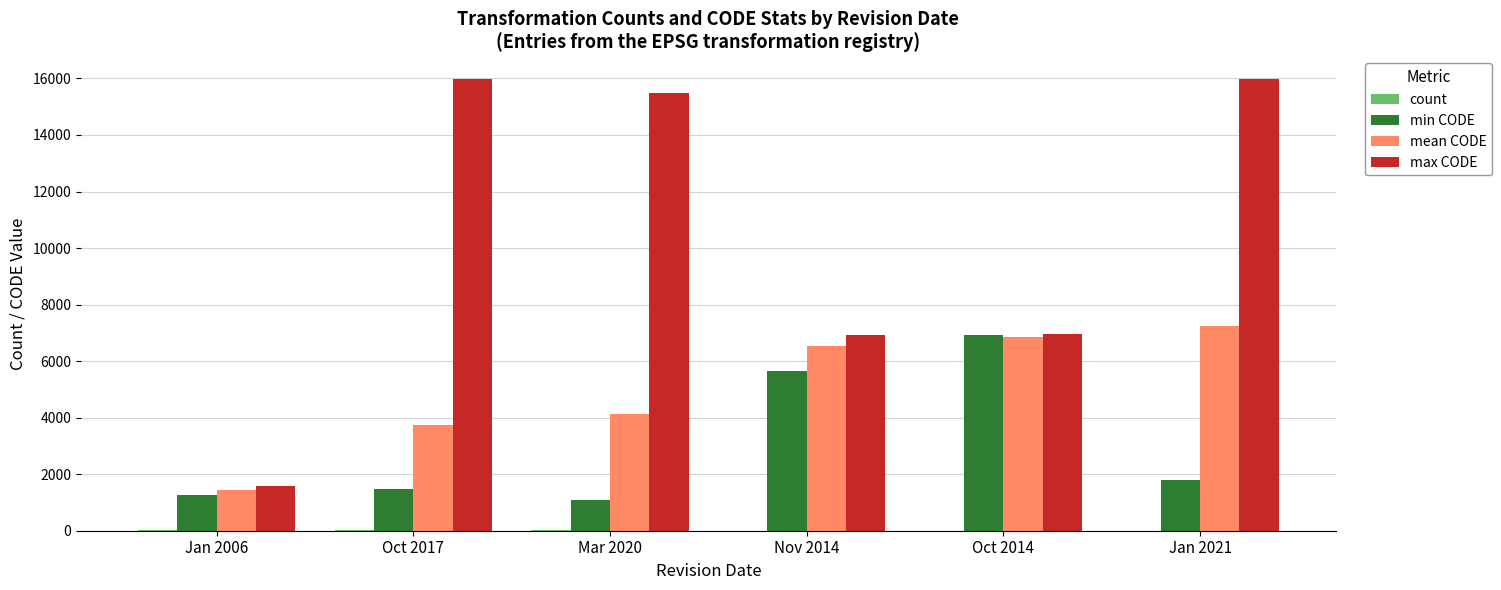

True or false: max CODE has a value of 6941 at Nov 2014.

True